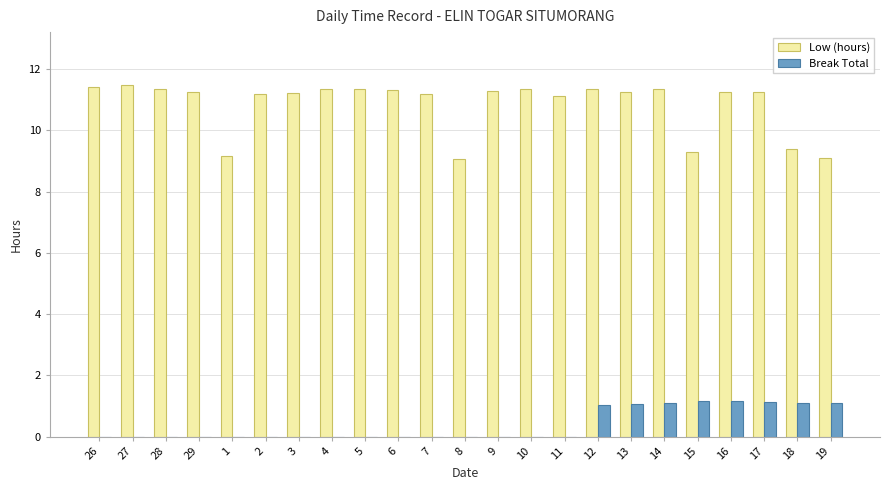

What is the total value across all series at 14?

12.4